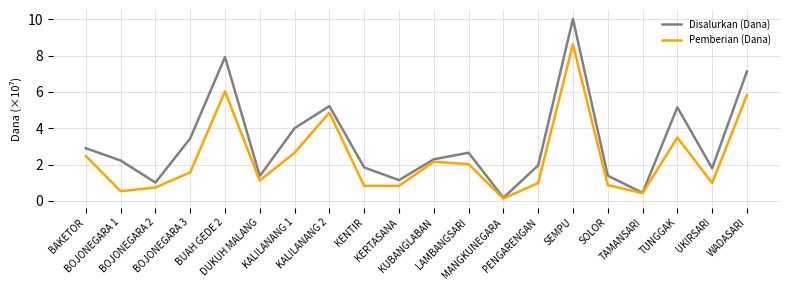

List the series in order of their peak value, lowest first.

Pemberian (Dana), Disalurkan (Dana)